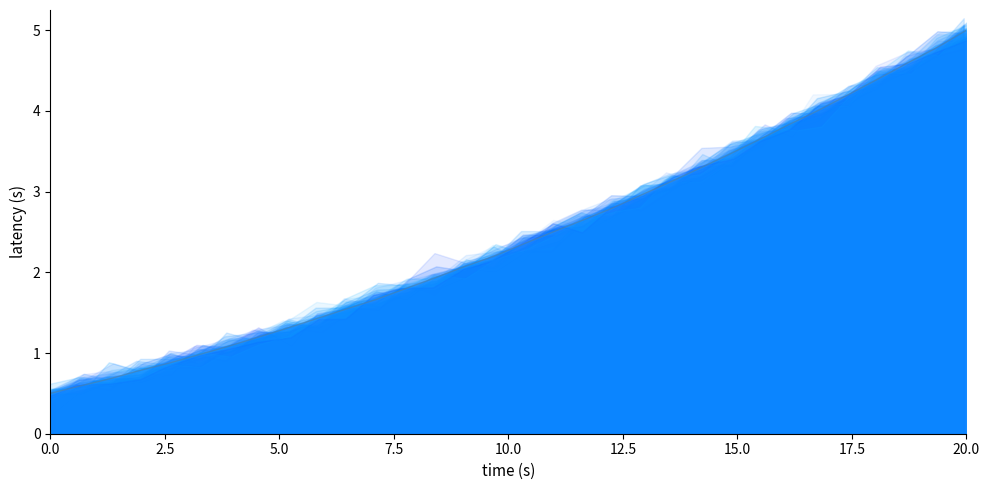

Between 220.7354 and 221.1174, which is larger?

221.1174